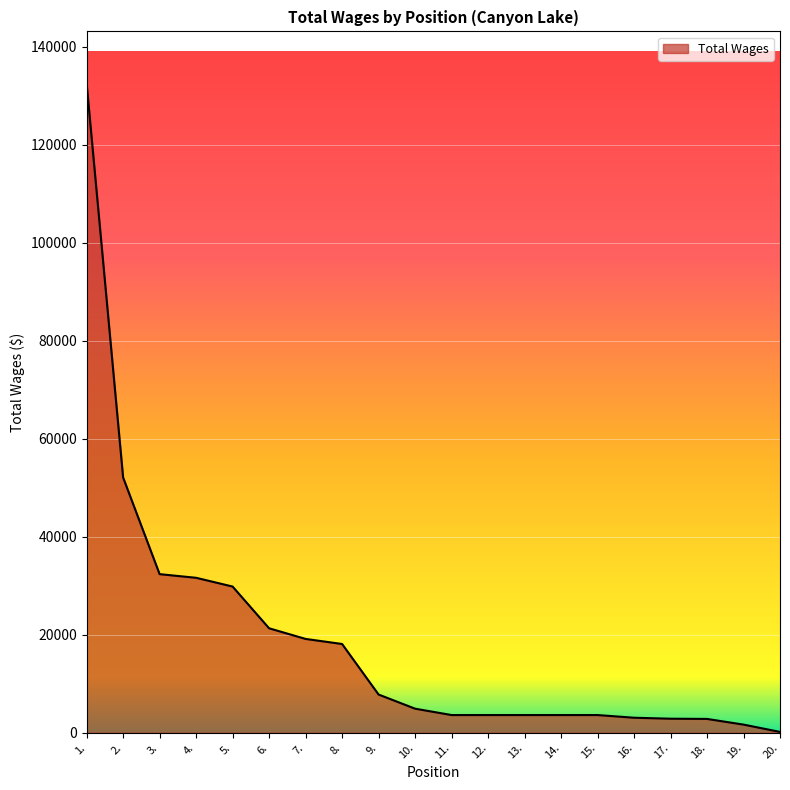

What is the change in value from 9. to 10.?

-2886